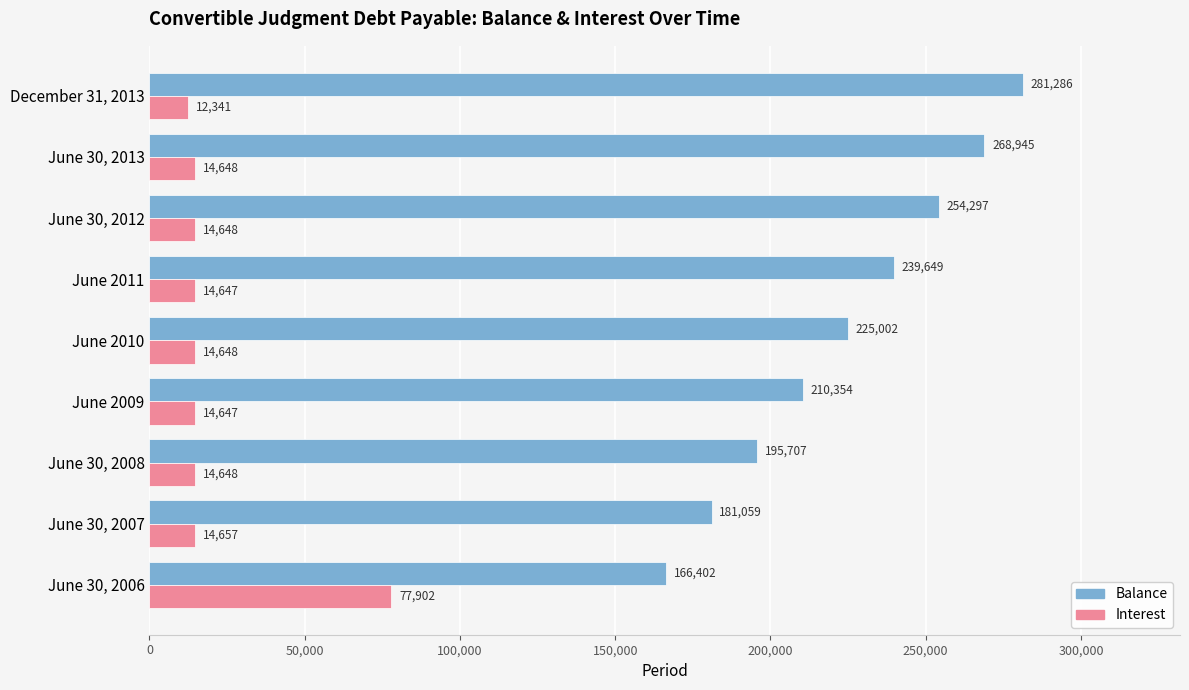

List the series in order of their peak value, lowest first.

Interest, Balance